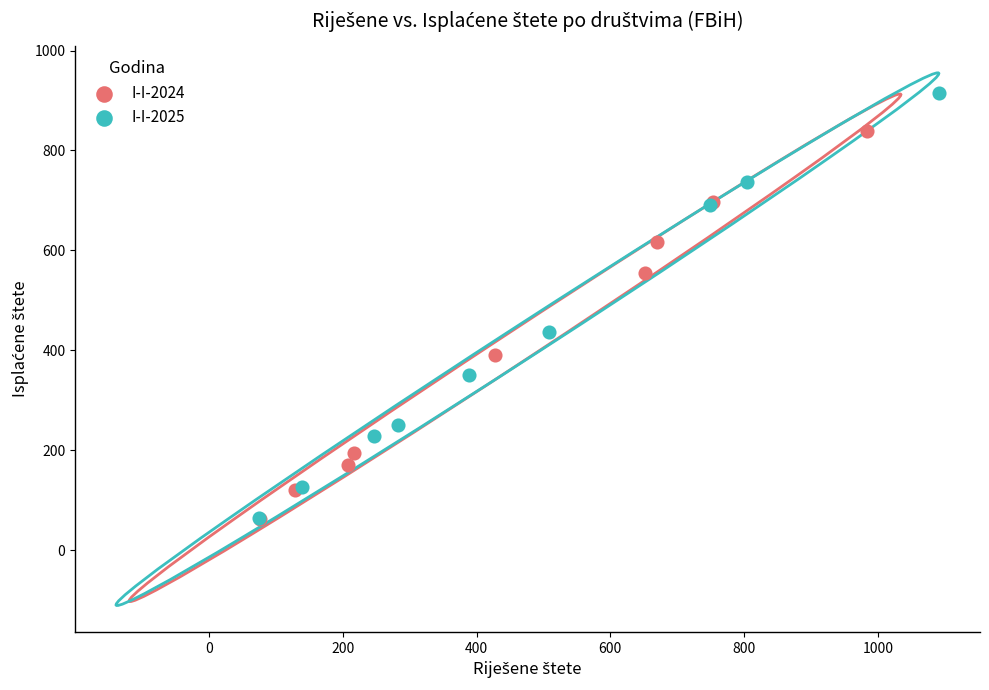

Which series has the largest Y range (max minus min)?

I-I-2025